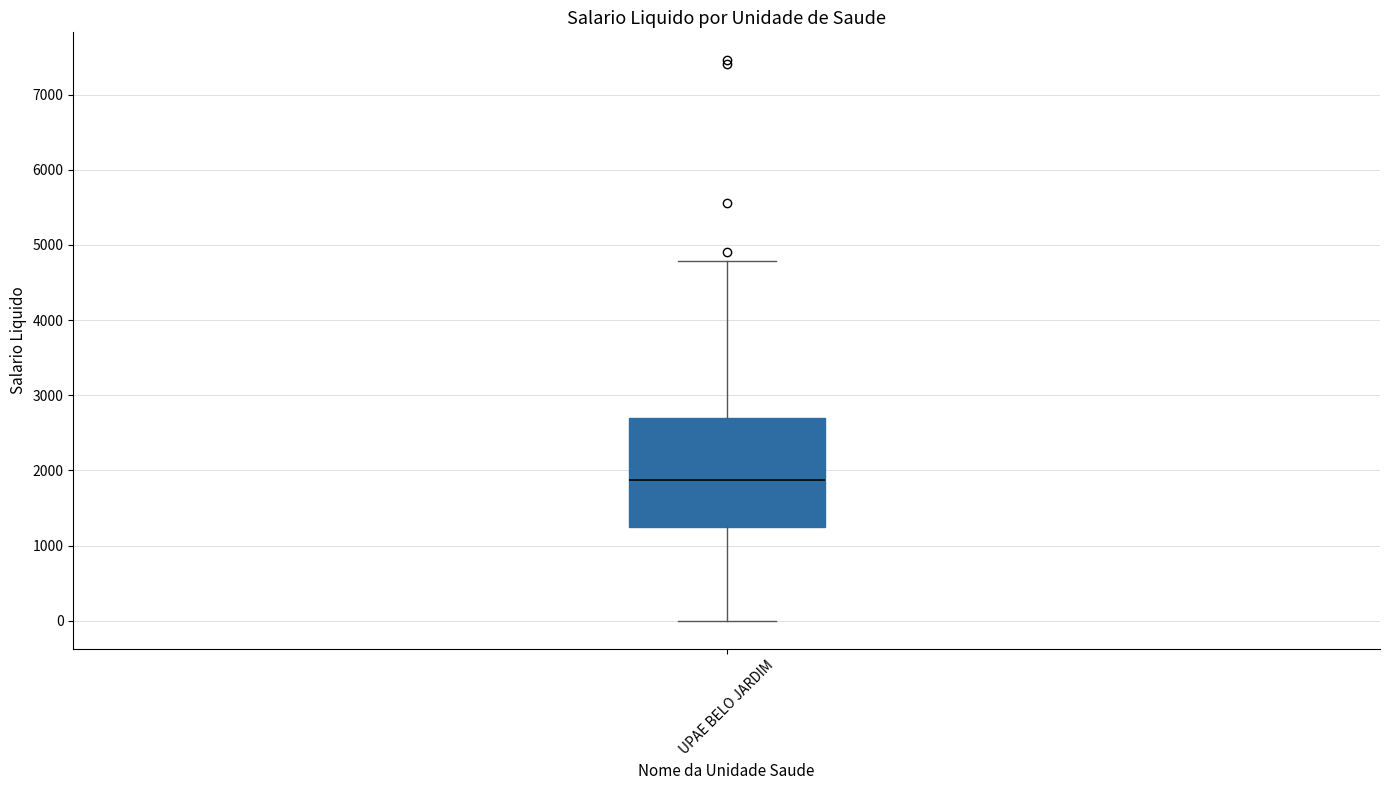

Where is the upper edge of the box for UPAE BELO JARDIM on the y-axis? The values are not printed on the chart, so give them approximately, as read against the axis.

2700